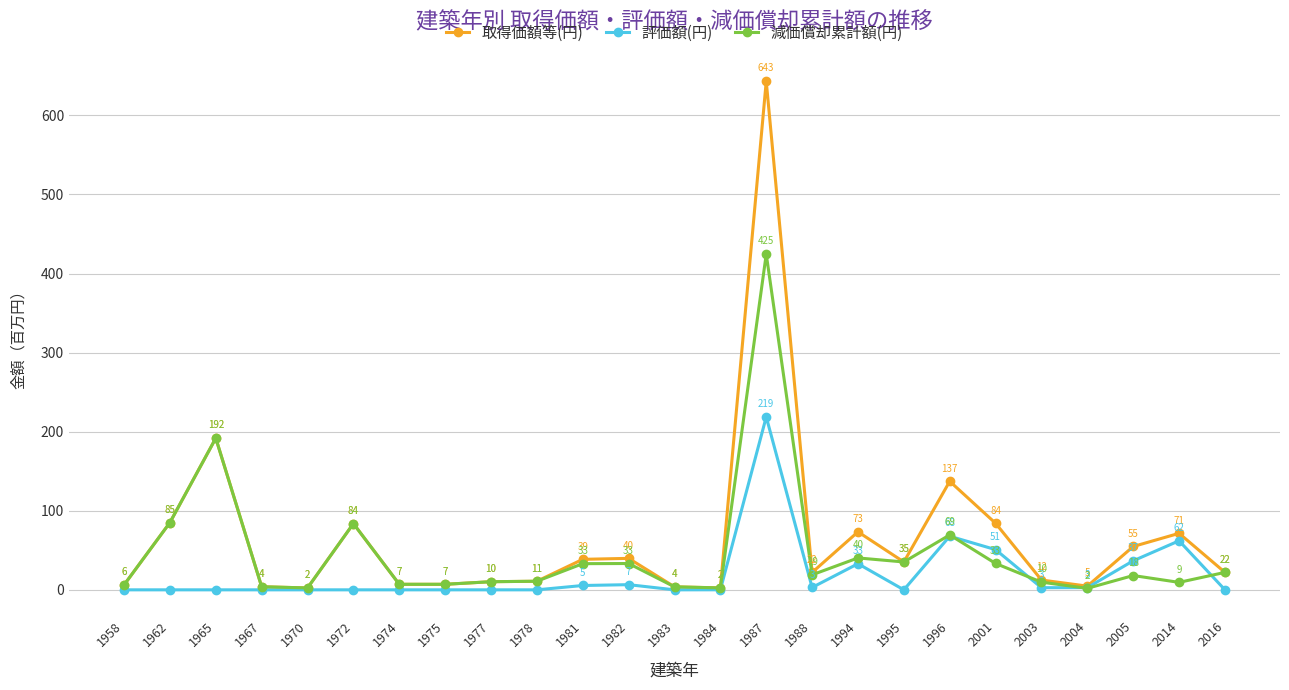

How many data points in 減価償却累計額(円) are above 18?

13